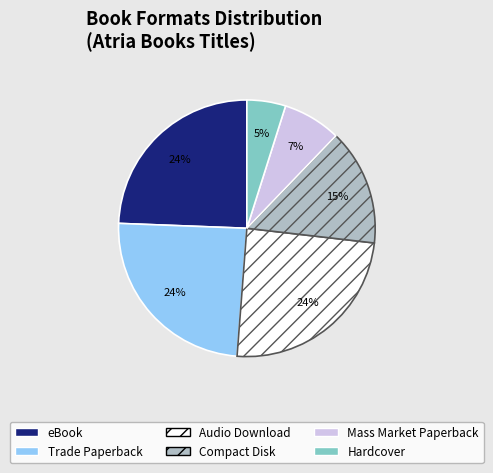

What percentage is the Mass Market Paperback slice, to the nearest percent?

7%